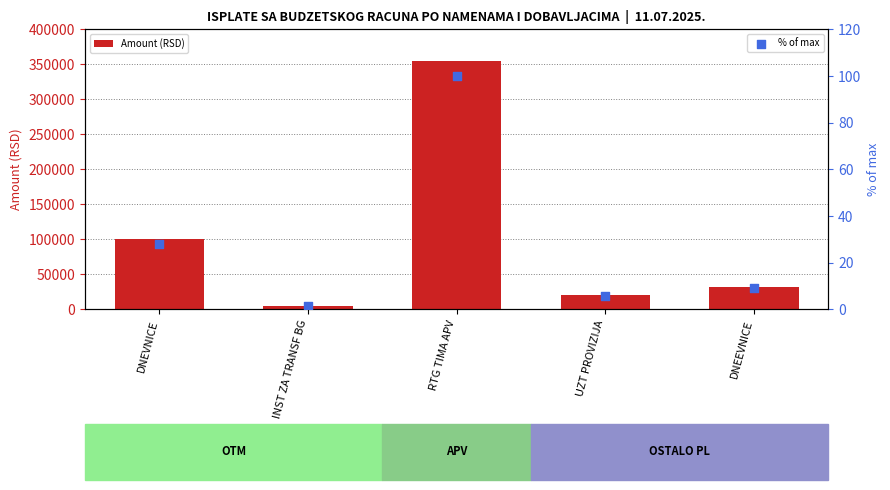

Which series contains the highest Y value?

Amount (RSD)